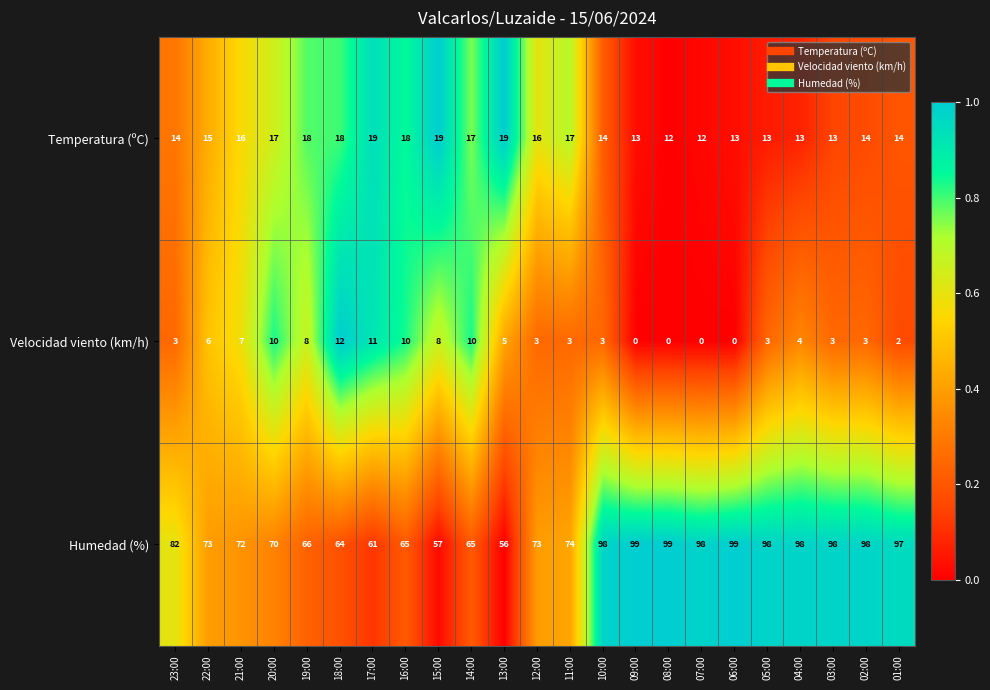

The value of Humedad (%) at 05:00 is 67. True or false?

False